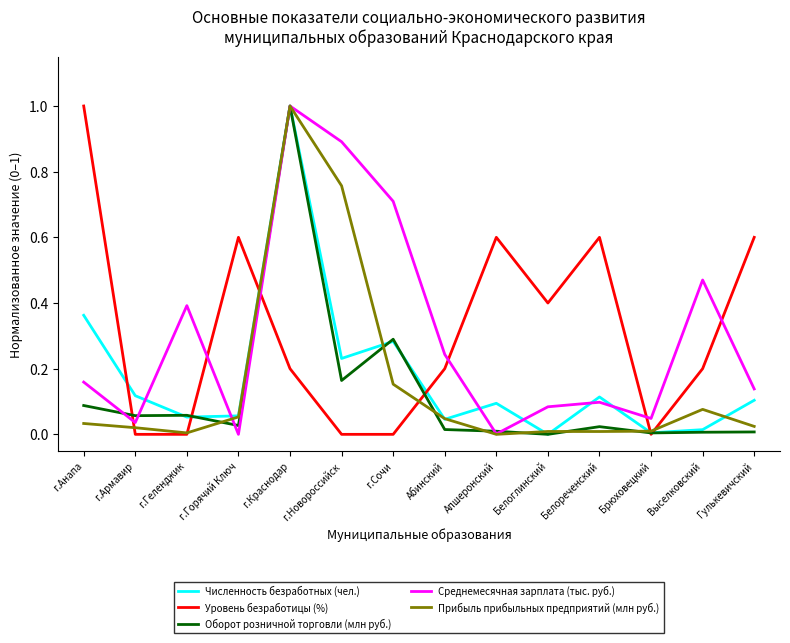

Read the Оборот розничной торговли (млн руб.) value at г.Краснодар.

1.0